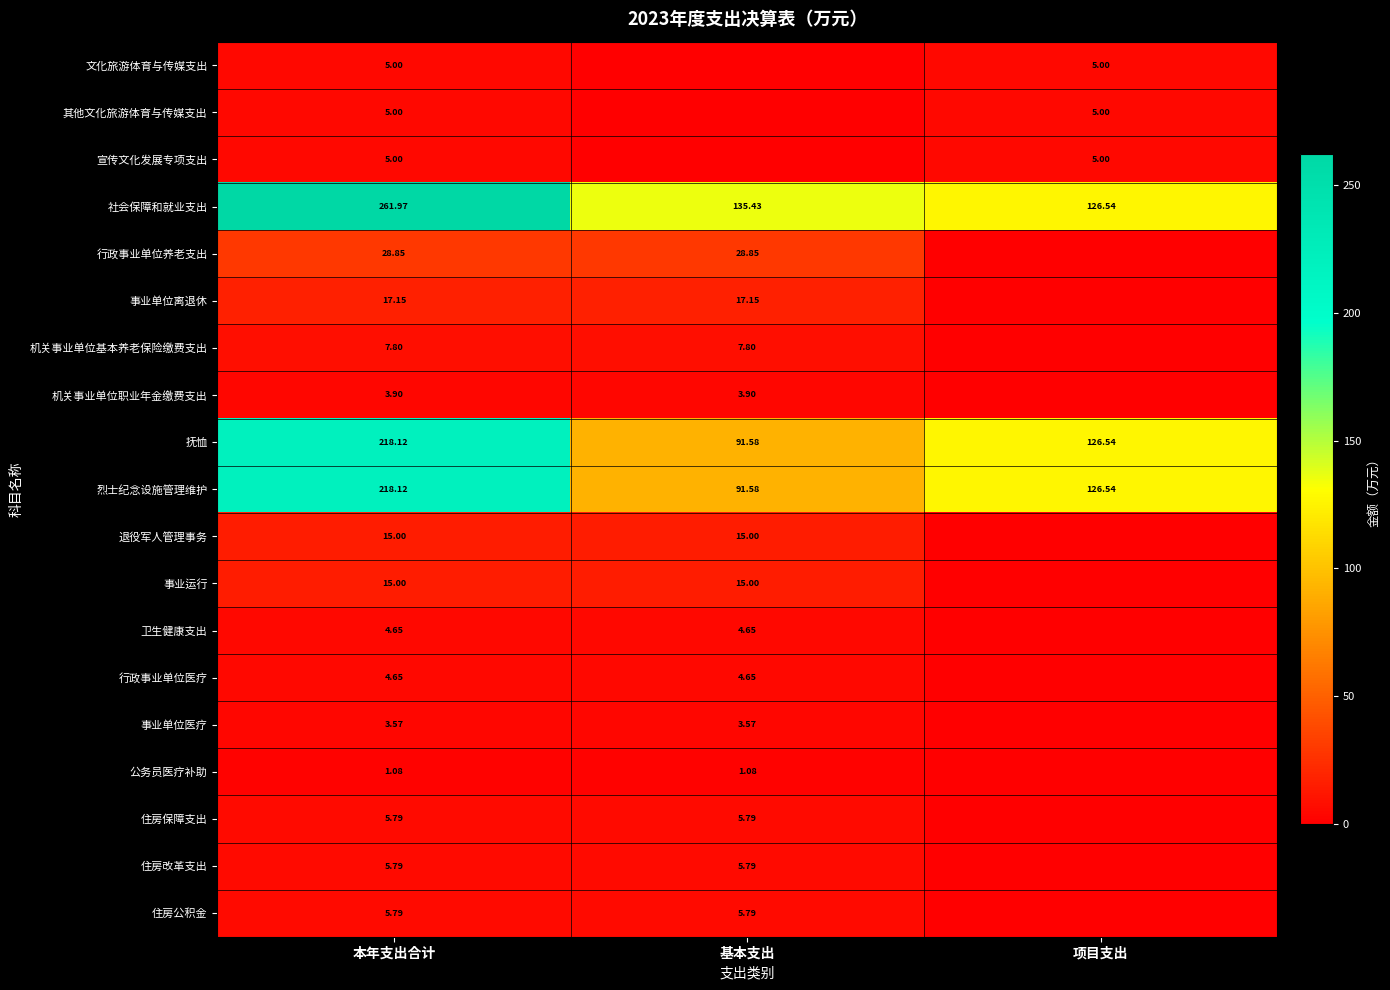

At which label does 抚恤 reach its peak?

本年支出合计